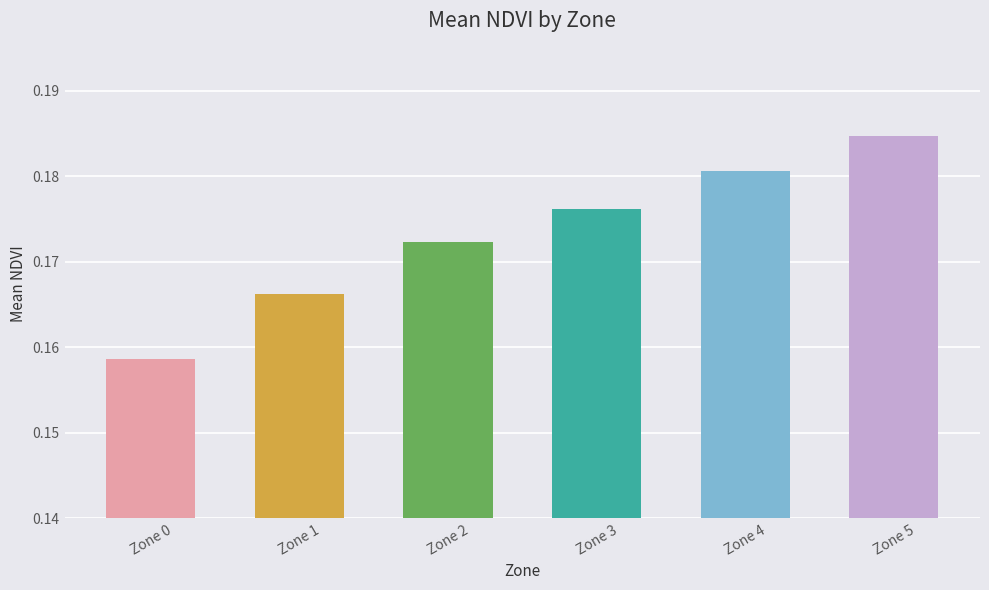

Rank the categories by value from lowest to highest.

Zone 0, Zone 1, Zone 2, Zone 3, Zone 4, Zone 5